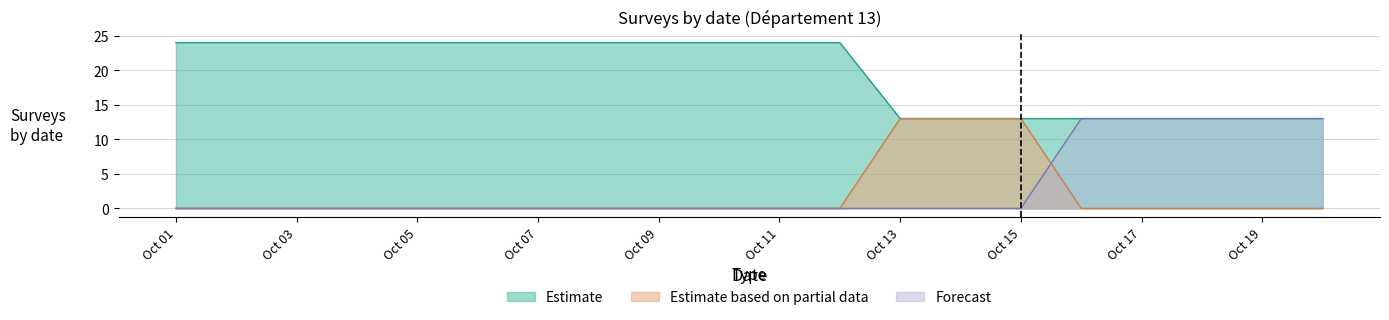

What is the greatest value displayed?

24